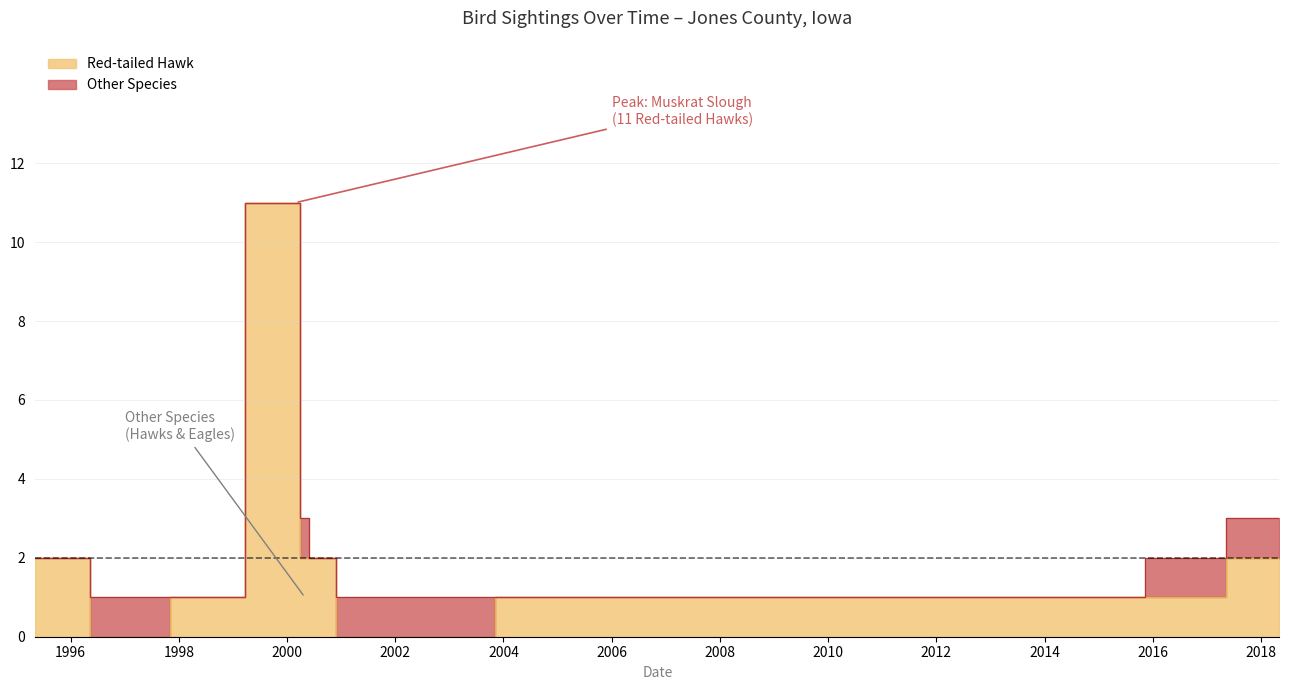

True or false: Other Species and Red-tailed Hawk intersect in this chart.

False